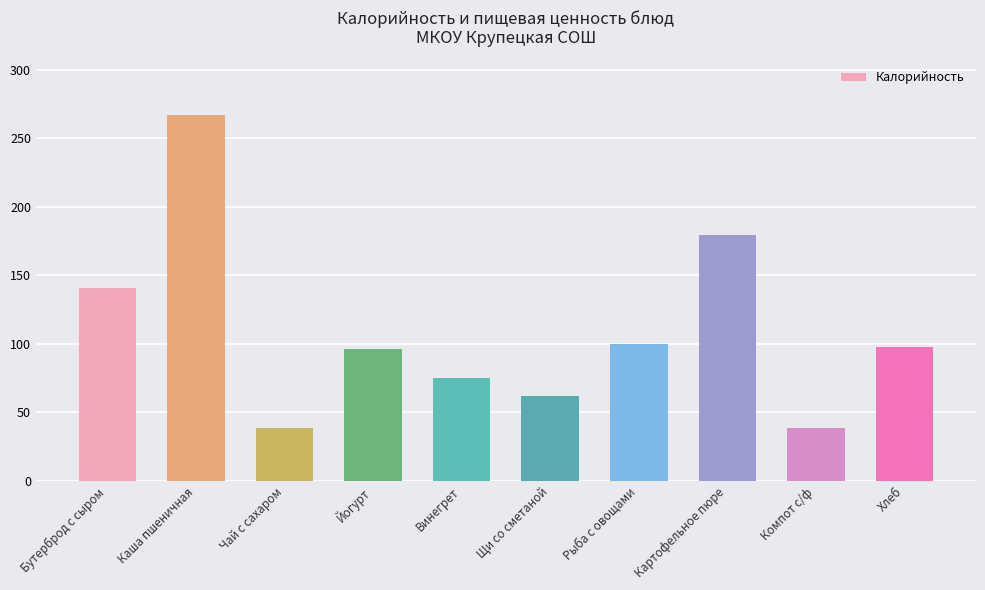

What is the change in value from Винегрет to Хлеб?

+22.7